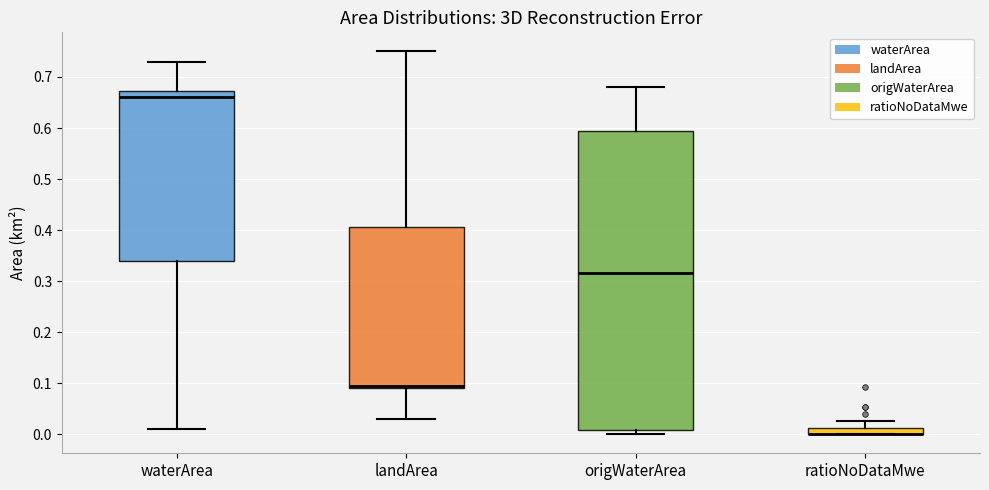

Comparing the boxes themselves (not the whiskers), which one is the tallest?

origWaterArea